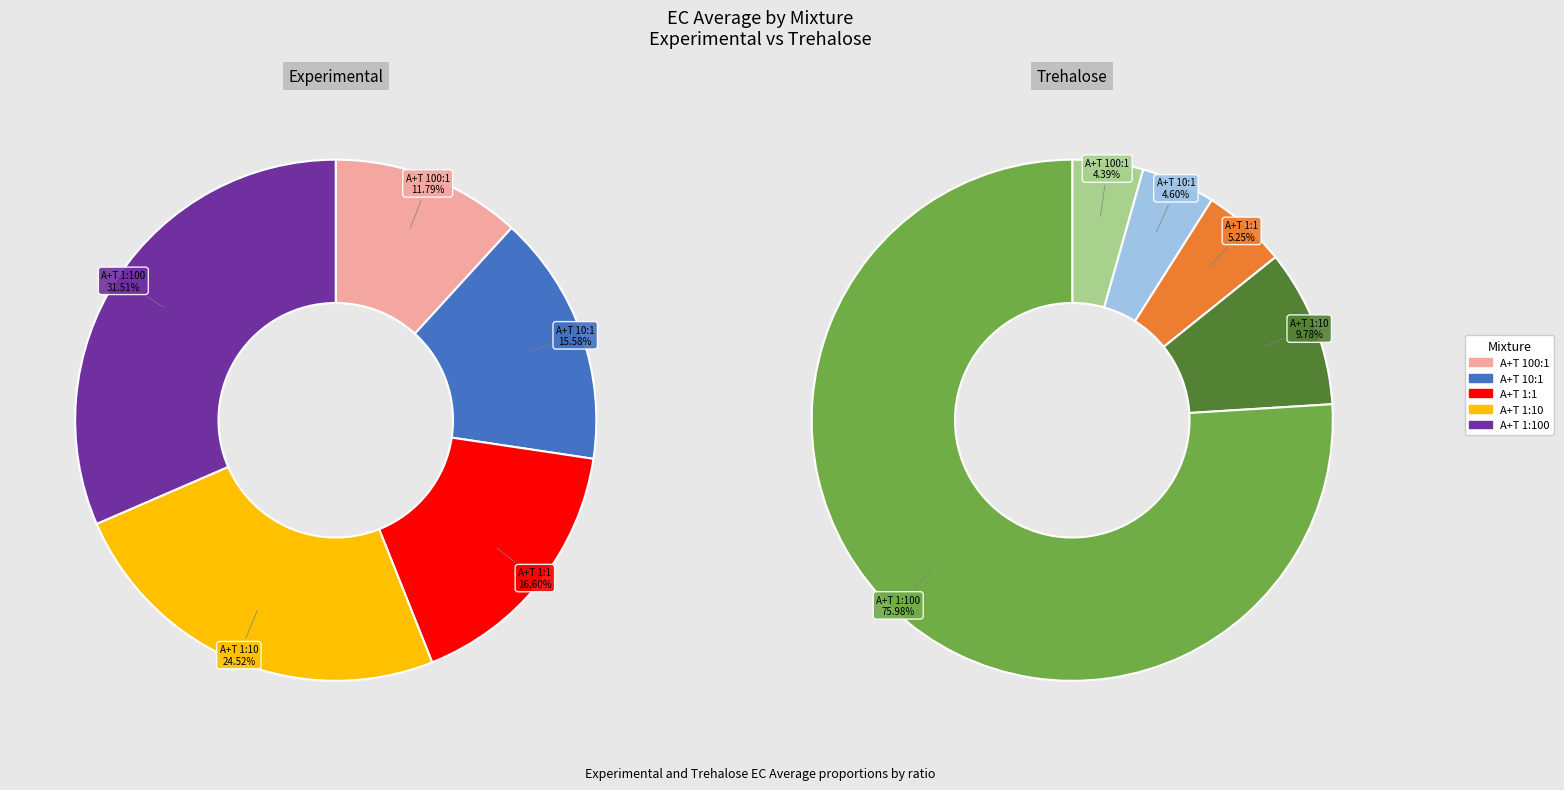

The A+T 1:1 slice represents 5% of the pie. True or false?

False